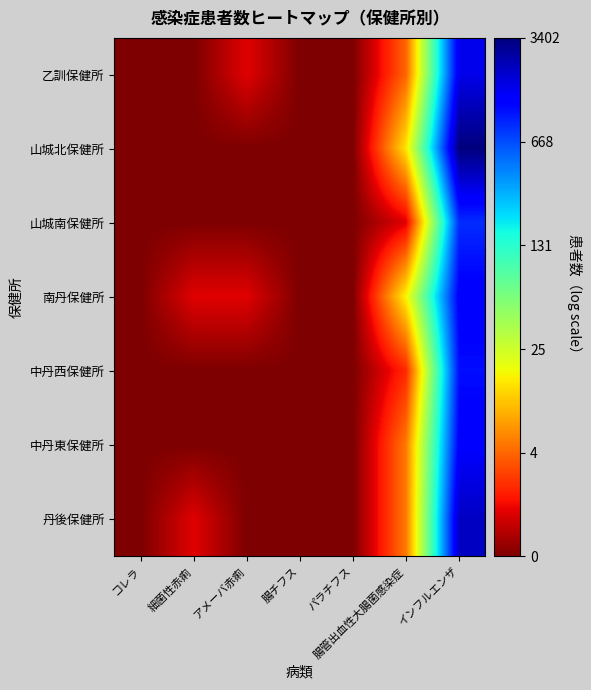

Reading left to right, transcribe all the data shown in this chart.

乙訓保健所: コレラ=0.0	細菌性赤痢=0.0	アメーバ赤痢=0.7	腸チフス=0.0	パラチフス=0.0	腸管出血性大腸菌感染症=1.6	インフルエンザ=7.4
山城北保健所: コレラ=0.0	細菌性赤痢=0.0	アメーバ赤痢=0.0	腸チフス=0.0	パラチフス=0.0	腸管出血性大腸菌感染症=2.7	インフルエンザ=8.1
山城南保健所: コレラ=0.0	細菌性赤痢=0.0	アメーバ赤痢=0.0	腸チフス=0.0	パラチフス=0.0	腸管出血性大腸菌感染症=0.7	インフルエンザ=6.8
南丹保健所: コレラ=0.0	細菌性赤痢=0.7	アメーバ赤痢=0.7	腸チフス=0.0	パラチフス=0.0	腸管出血性大腸菌感染症=2.8	インフルエンザ=7.2
中丹西保健所: コレラ=0.0	細菌性赤痢=0.0	アメーバ赤痢=0.0	腸チフス=0.0	パラチフス=0.0	腸管出血性大腸菌感染症=1.1	インフルエンザ=7.0
中丹東保健所: コレラ=0.0	細菌性赤痢=0.0	アメーバ赤痢=0.0	腸チフス=0.0	パラチフス=0.0	腸管出血性大腸菌感染症=1.8	インフルエンザ=7.2
丹後保健所: コレラ=0.0	細菌性赤痢=0.7	アメーバ赤痢=0.0	腸チフス=0.0	パラチフス=0.0	腸管出血性大腸菌感染症=1.8	インフルエンザ=7.6